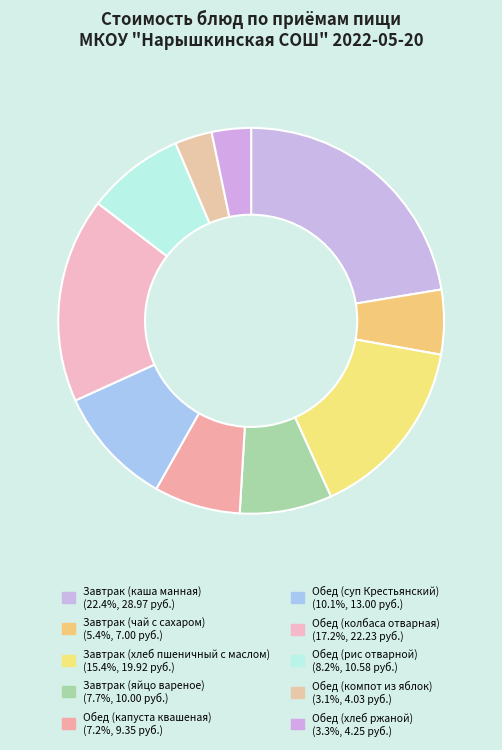

Which slice is the largest?

Завтрак (каша манная)